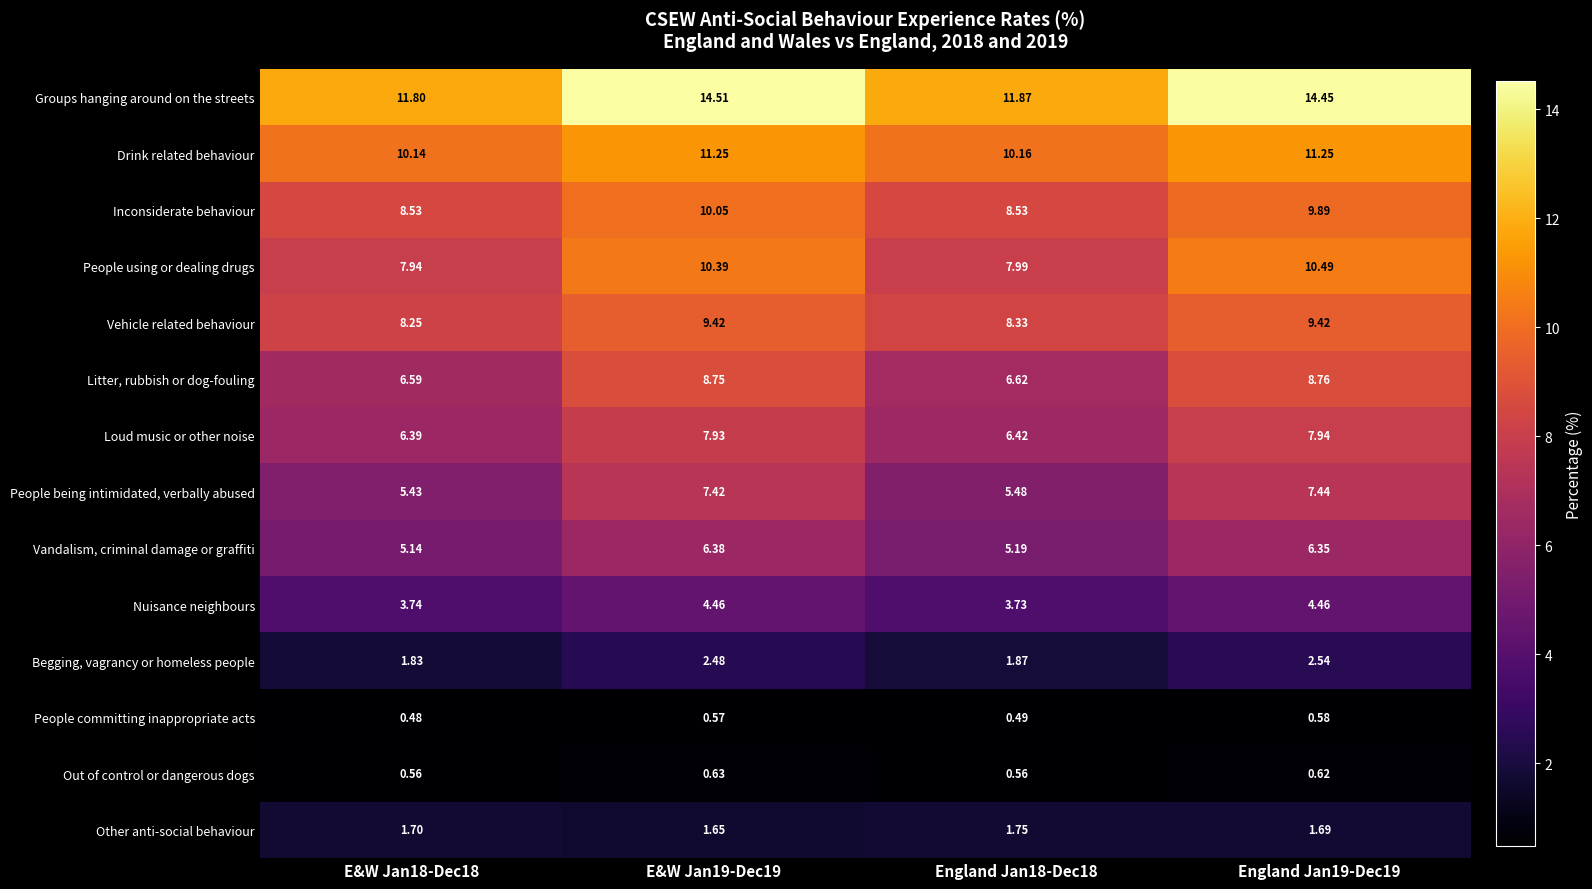

Between England Jan18-Dec18 and England Jan19-Dec19, which series saw the biggest shift?

Groups hanging around on the streets